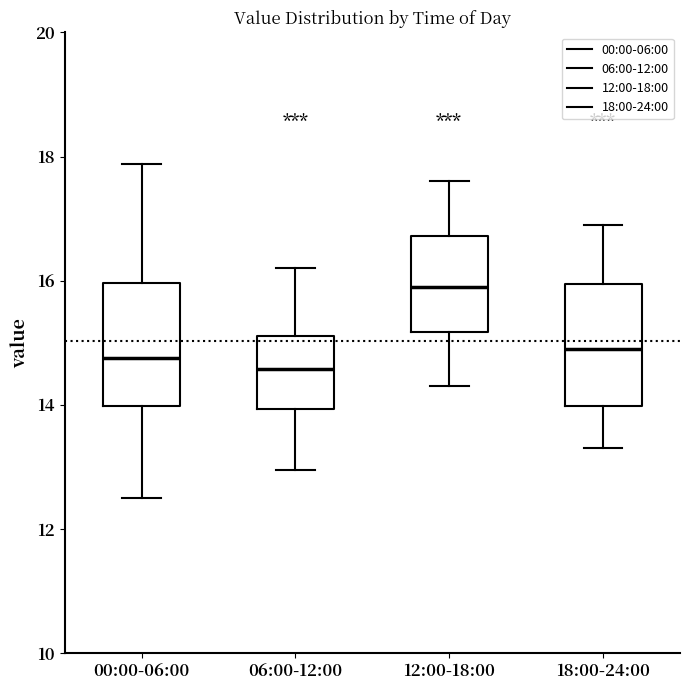

Reading left to right, transcribe this box plot: for each box, give where its median line is, the range the box spans, and where its two whiskers end, as read against the y-axis. The values are not printed on the chart, so give them approximately, as read against the axis.

00:00-06:00: median 14.8, box 14.0 to 16.0, whiskers 12.6 to 17.8
06:00-12:00: median 14.6, box 14.0 to 15.2, whiskers 13.0 to 16.2
12:00-18:00: median 16.0, box 15.2 to 16.8, whiskers 14.4 to 17.6
18:00-24:00: median 15.0, box 14.0 to 16.0, whiskers 13.4 to 17.0